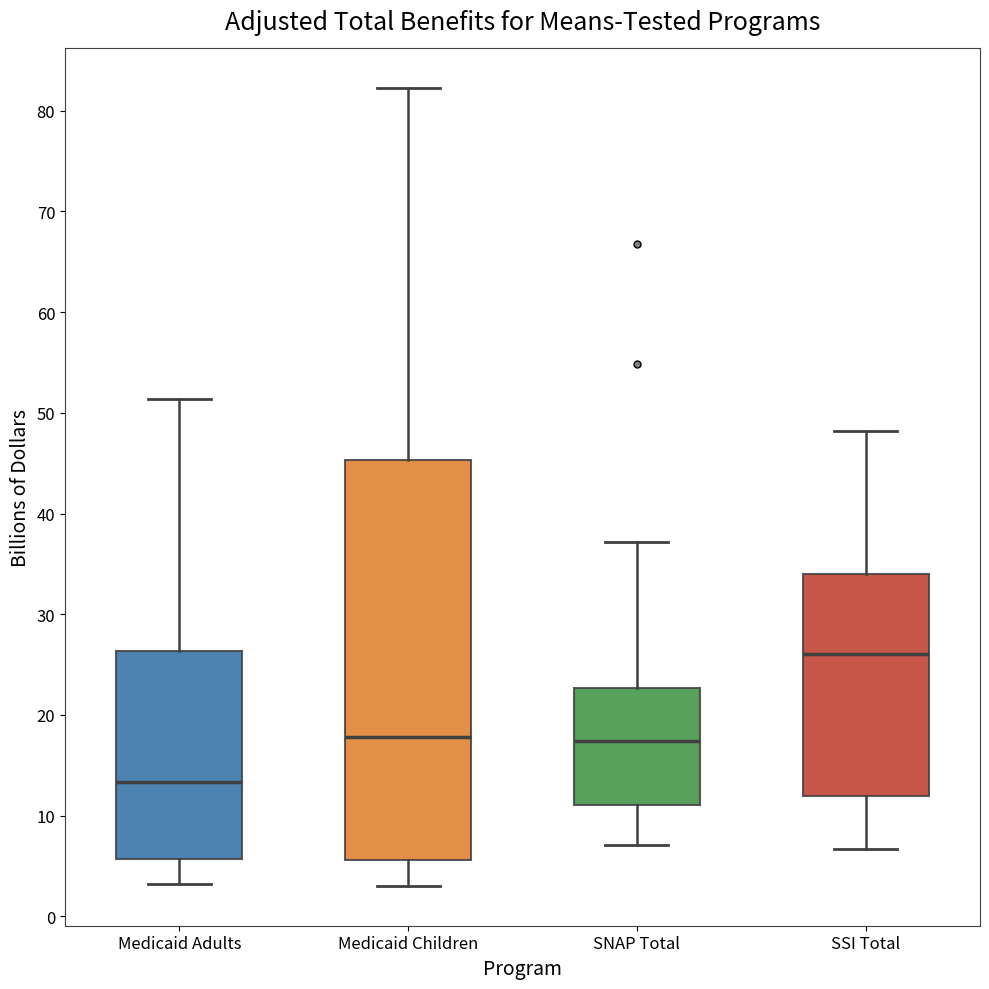

Where does the lower whisker of the box for Medicaid Adults end on the y-axis? The values are not printed on the chart, so give them approximately, as read against the axis.

3